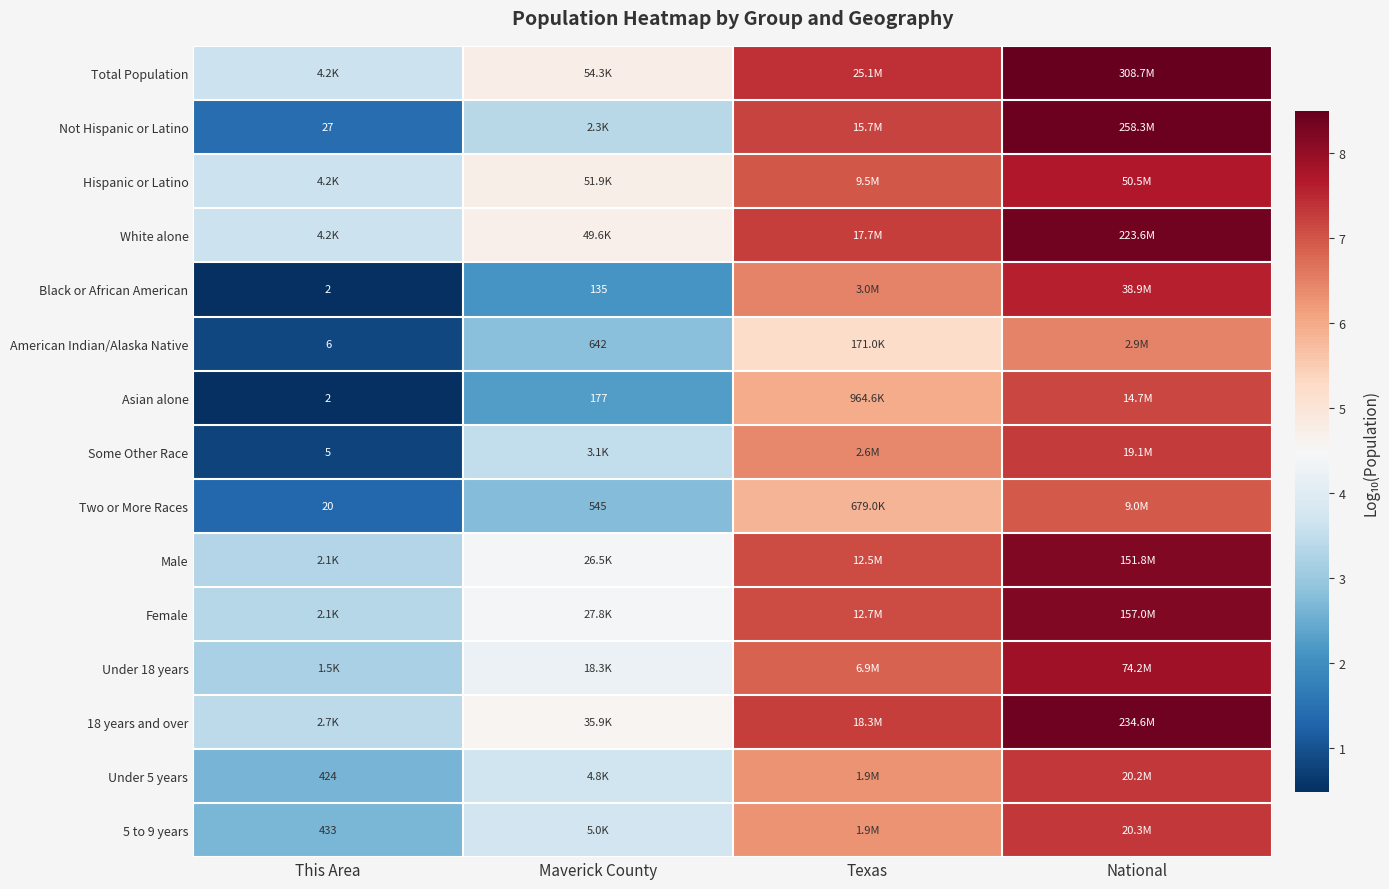

The White alone series shows 3.6 at This Area. True or false?

True